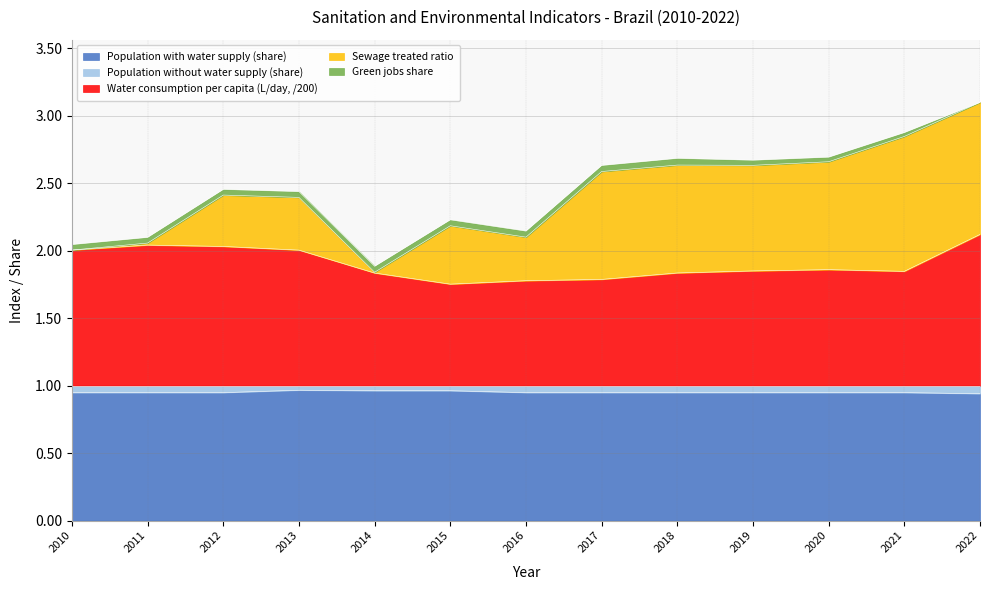

Reading right to left, what are all the values shown in this chart?

Population with water supply (share): 2022=0.9	2021=0.9	2020=0.9	2019=0.9	2018=0.9	2017=0.9	2016=0.9	2015=1.0	2014=1.0	2013=1.0	2012=0.9	2011=0.9	2010=0.9
Population without water supply (share): 2022=0.1	2021=0.1	2020=0.1	2019=0.1	2018=0.1	2017=0.1	2016=0.1	2015=0.0	2014=0.0	2013=0.0	2012=0.1	2011=0.1	2010=0.1
Water consumption per capita (L/day, /200): 2022=1.1	2021=0.8	2020=0.9	2019=0.9	2018=0.8	2017=0.8	2016=0.8	2015=0.8	2014=0.8	2013=1.0	2012=1.0	2011=1.0	2010=1.0
Sewage treated ratio: 2022=1.0	2021=1.0	2020=0.8	2019=0.8	2018=0.8	2017=0.8	2016=0.3	2015=0.4	2014=0.0	2013=0.4	2012=0.4	2011=0.0	2010=0.0
Green jobs share: 2022=0.0	2021=0.0	2020=0.0	2019=0.0	2018=0.1	2017=0.0	2016=0.0	2015=0.0	2014=0.0	2013=0.0	2012=0.0	2011=0.0	2010=0.0